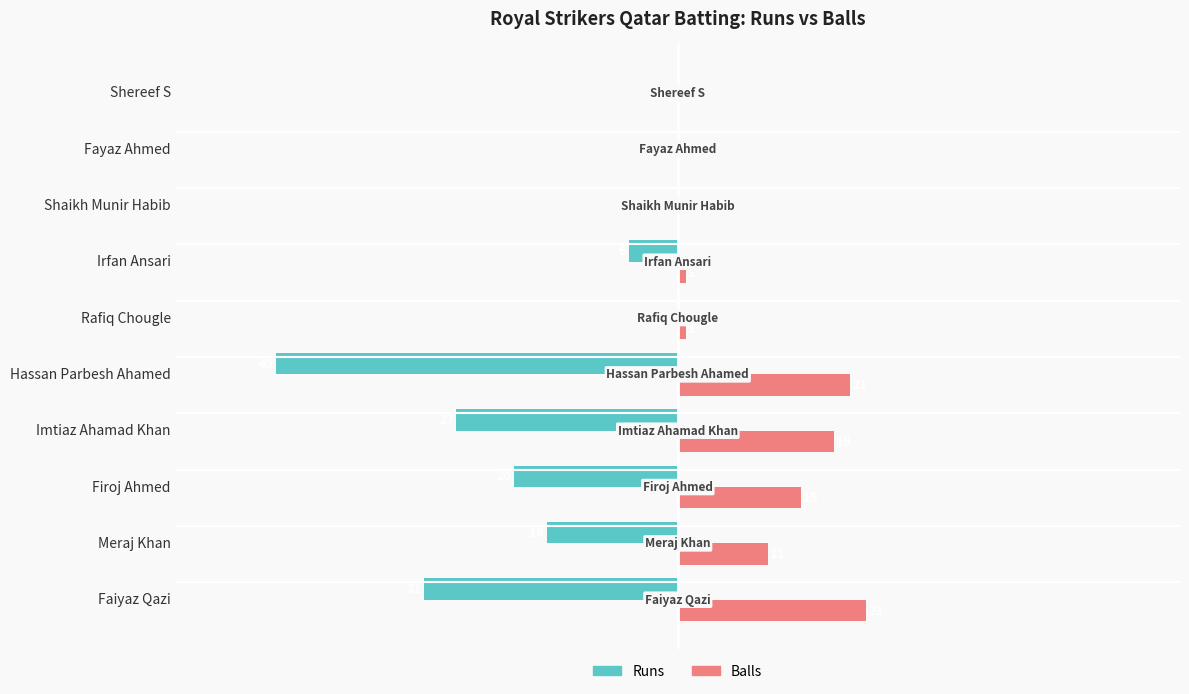

Is the value of Runs at Imtiaz Ahamad Khan greater than the value of Balls at Shereef S?

No